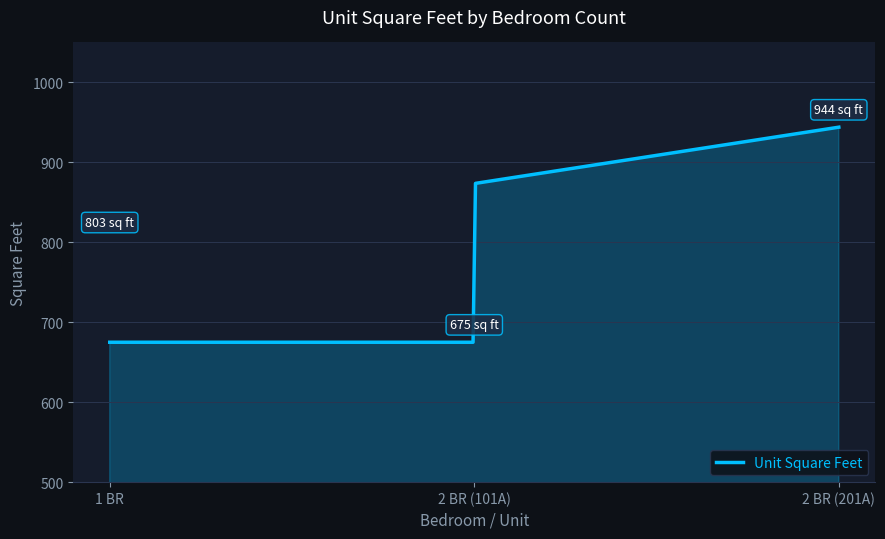

What is the maximum value shown in the chart?

944.0